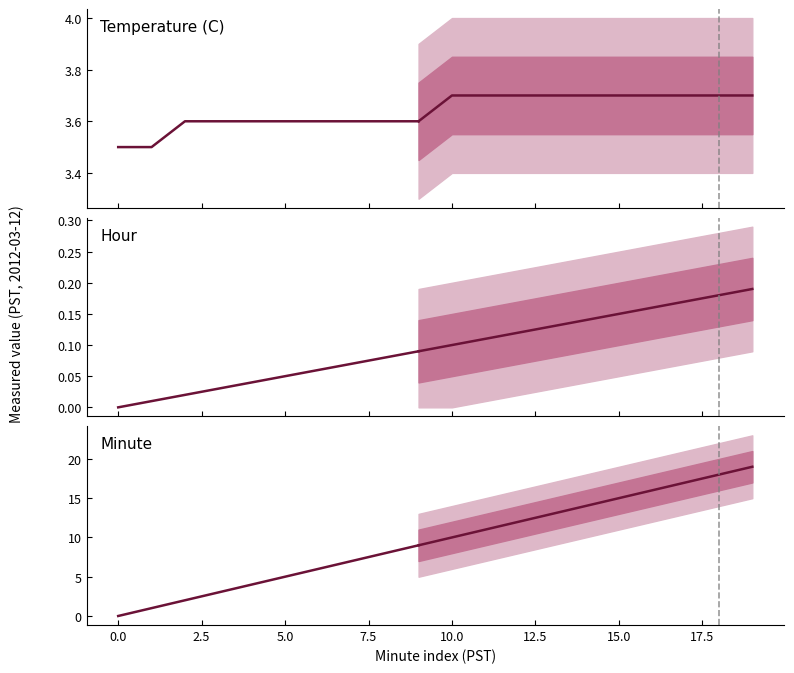

True or false: Hour and Temperature (C) cross at least once.

False